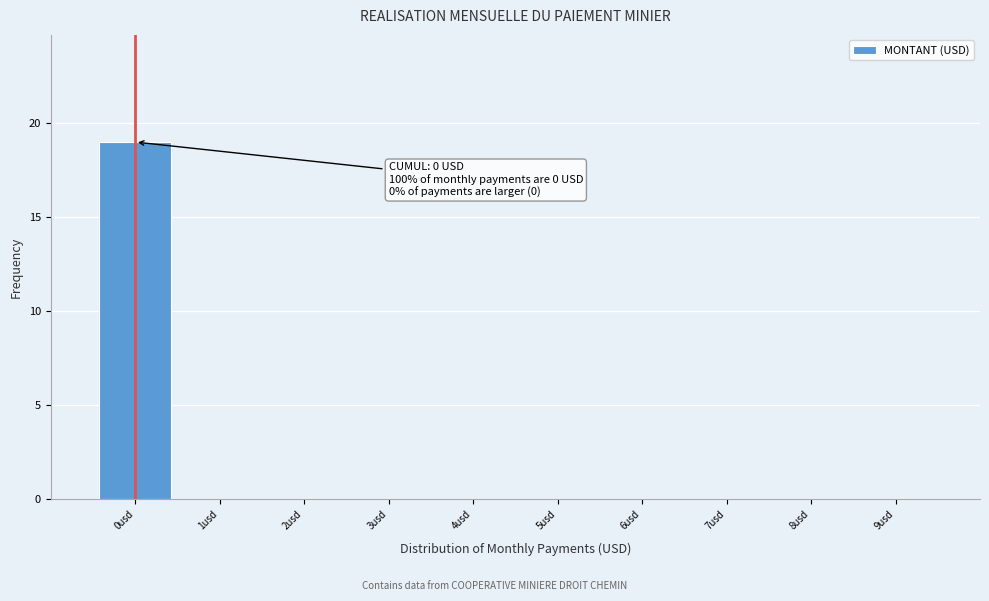

Reading right to left, list all the values displayed in this chart.

9usd=0	8usd=0	7usd=0	6usd=0	5usd=0	4usd=0	3usd=0	2usd=0	1usd=0	0usd=19